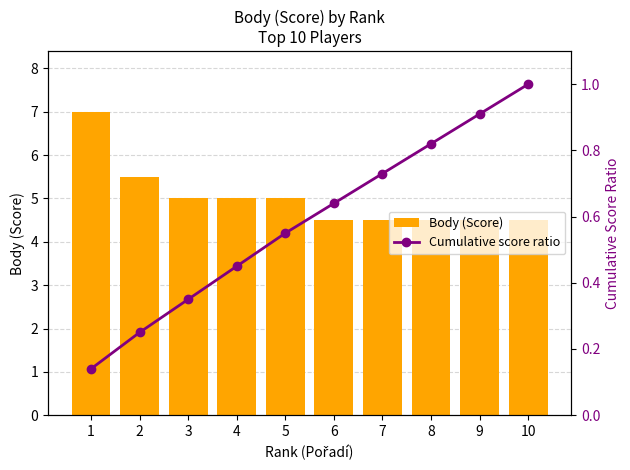

What is the value of the Body (Score) bar at the 5th from the left?

5.0